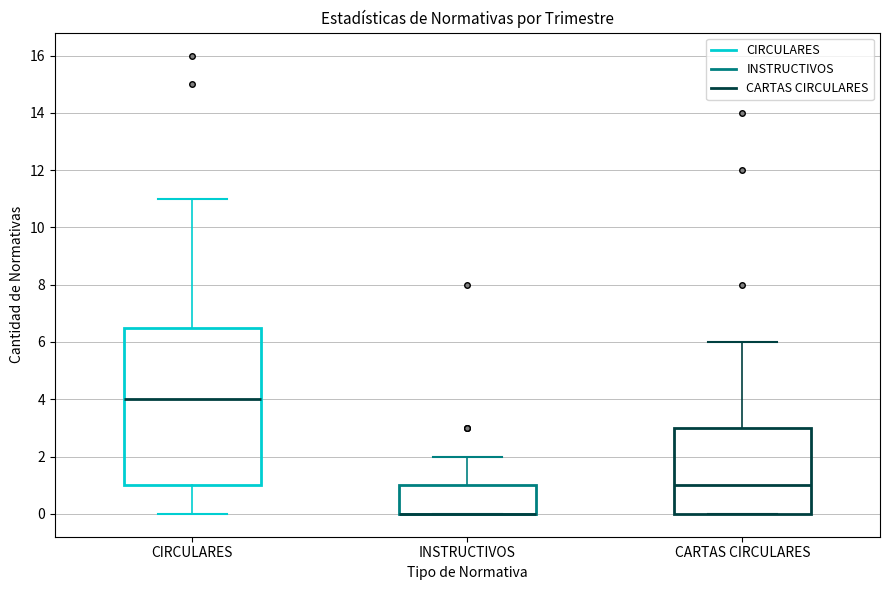

Reading left to right, read every box against the y-axis: the position of its median line, the range the box covers, and the ends of its whiskers. The values are not printed on the chart, so give them approximately, as read against the axis.

CIRCULARES: median 4.0, box 1.0 to 6.6, whiskers 0.0 to 11.0
INSTRUCTIVOS: median 0.0 (drawn on the box's lower edge), box 0.0 to 1.0, whiskers 0.0 to 2.0
CARTAS CIRCULARES: median 1.0, box 0.0 to 3.0, whiskers 0.0 to 6.0